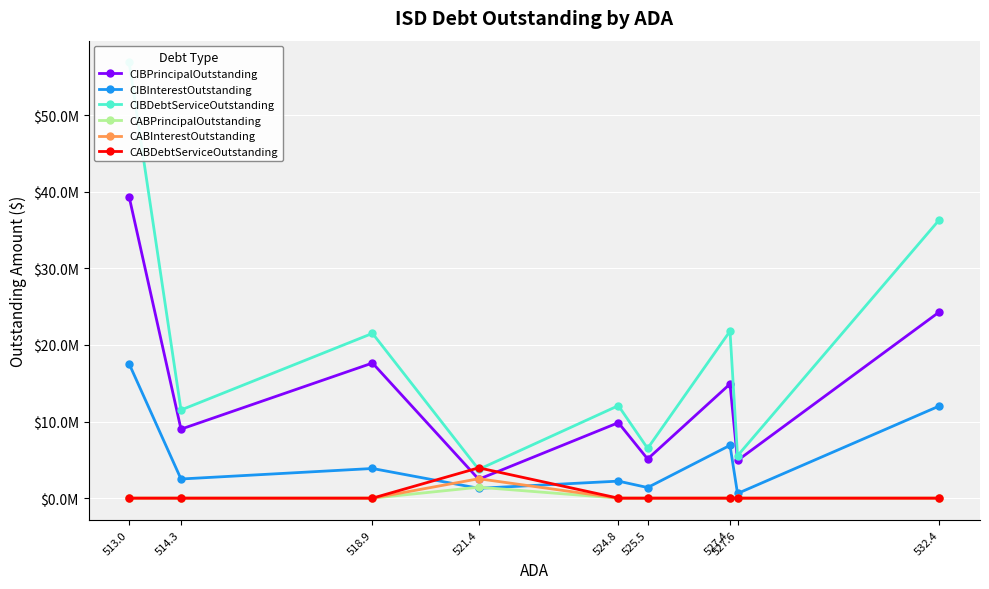

Reading left to right, list all the values displayed in this chart.

CIBPrincipalOutstanding: 39331000.0	9005000.0	17635000.0	2465000.0	9850000.0	5110000.0	14900000.0	4920000.0	24320000.0
CIBInterestOutstanding: 17531872.8	2500401.2	3871716.8	1285762.5	2222187.5	1385025.0	6894331.8	609371.2	12035741.7
CIBDebtServiceOutstanding: 56862872.8	11505401.2	21506716.8	3750762.5	12072187.5	6495025.0	21794331.8	5529371.2	36355741.7
CABPrincipalOutstanding: 0.0	0.0	0.0	1426981.6	0.0	0.0	0.0	0.0	0.0
CABInterestOutstanding: 0.0	0.0	0.0	2533018.4	0.0	0.0	0.0	0.0	0.0
CABDebtServiceOutstanding: 0.0	0.0	0.0	3960000.0	0.0	0.0	0.0	0.0	0.0